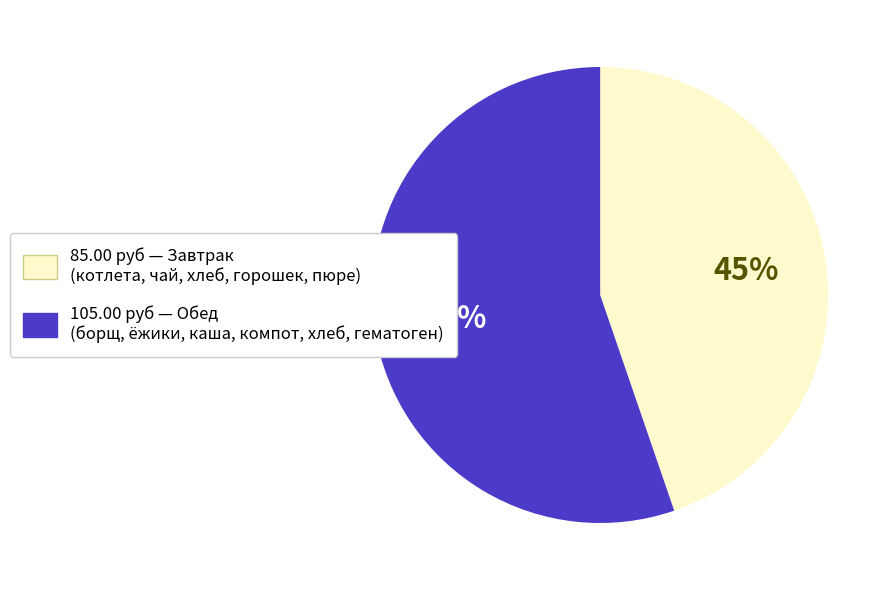

Is there a majority slice in this chart?

Yes